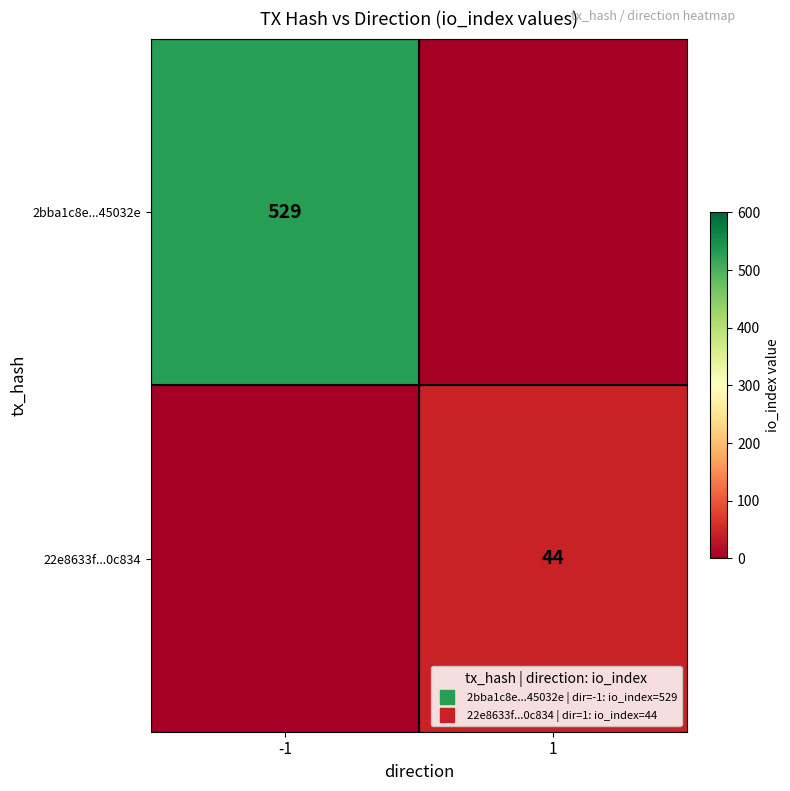

What is the greatest value displayed?

529